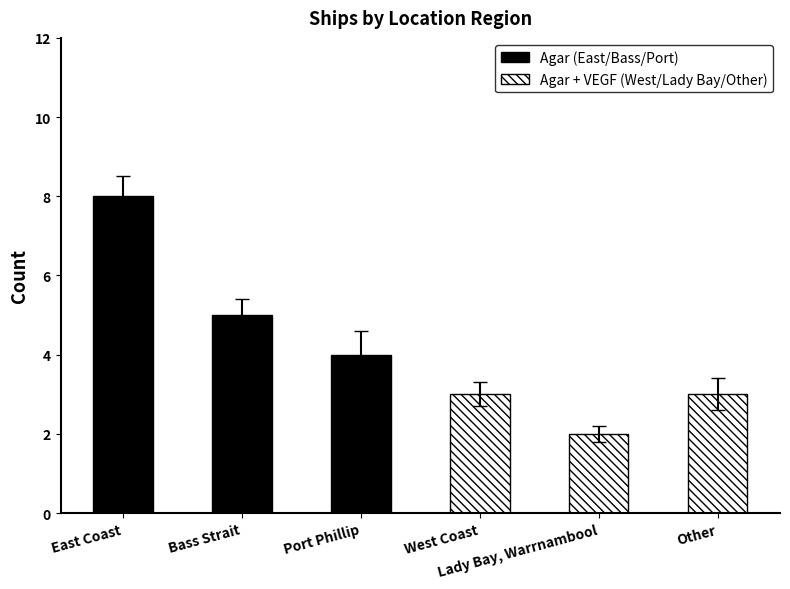

The value of West Coast/Lady Bay/Other at Lady Bay, Warrnambool is 3. True or false?

False